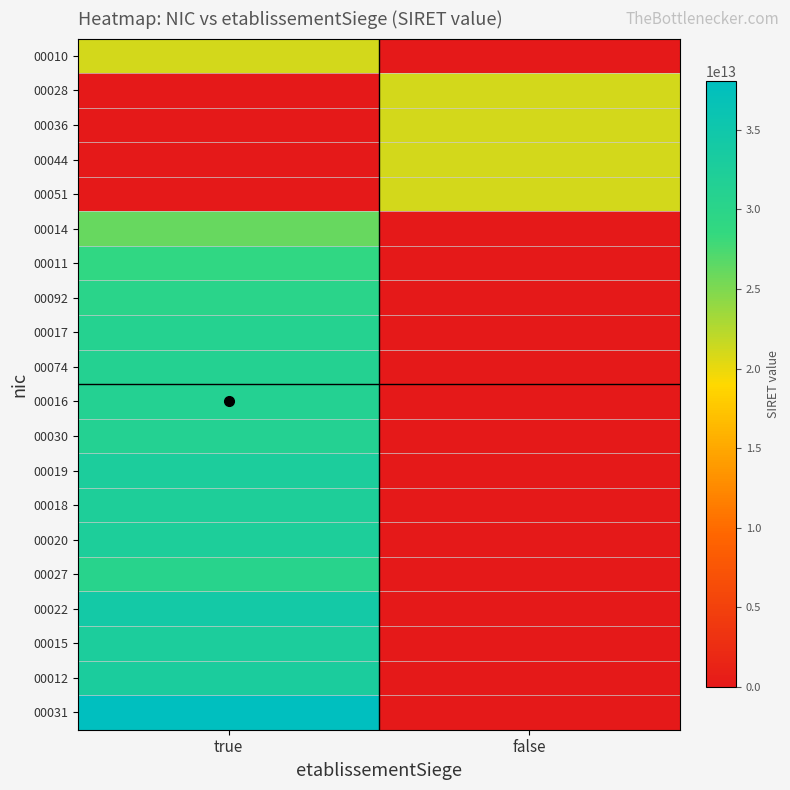

Which series has the largest range (max minus min)?

00031